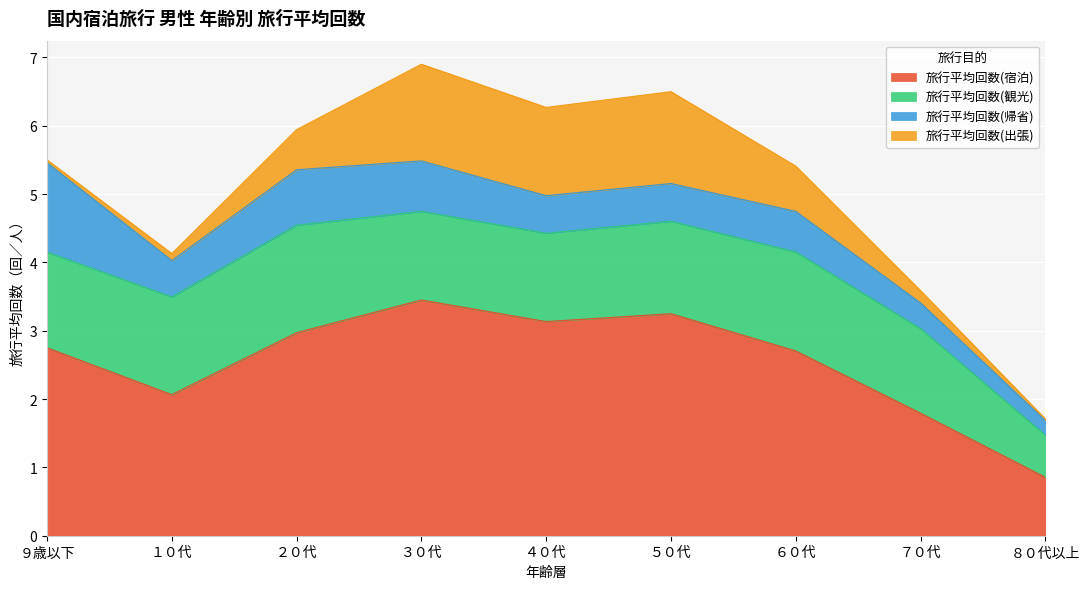

Which series changed the most between ３０代 and ８０代以上?

旅行平均回数(宿泊)